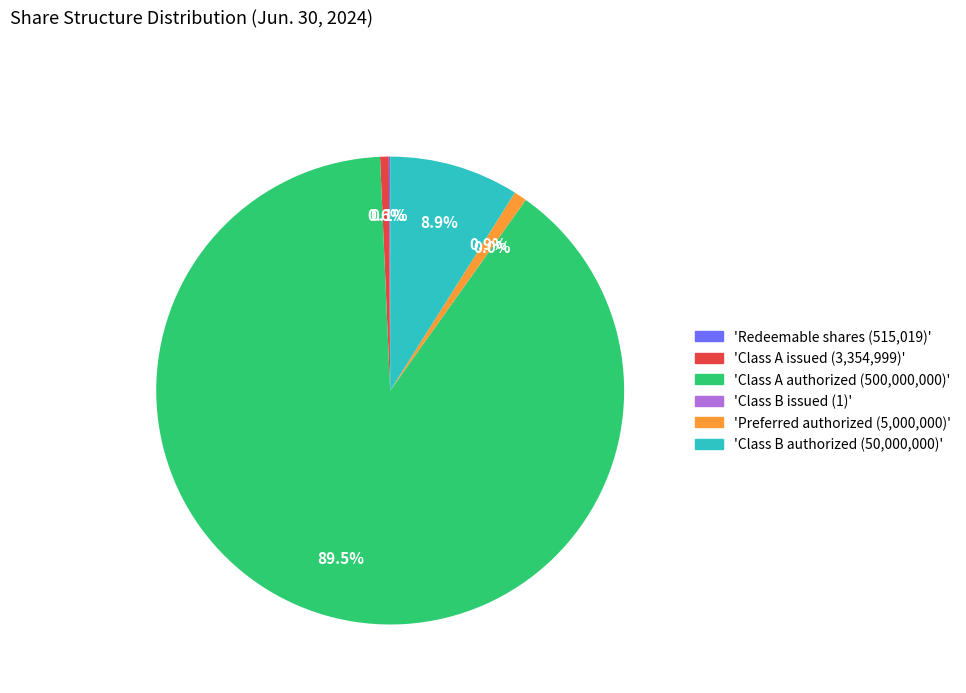

What is the smallest slice in the pie chart?

Class B Ordinary Shares issued